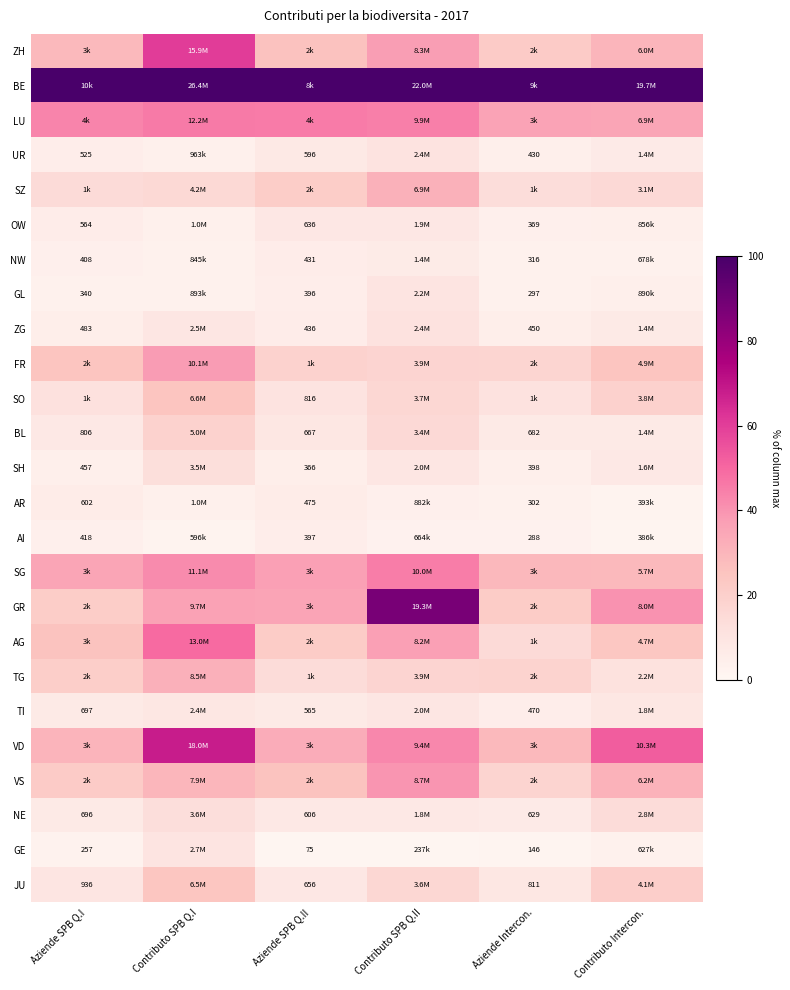

Where is ZH nearest to the value 41?

Contributo SPB Q.II